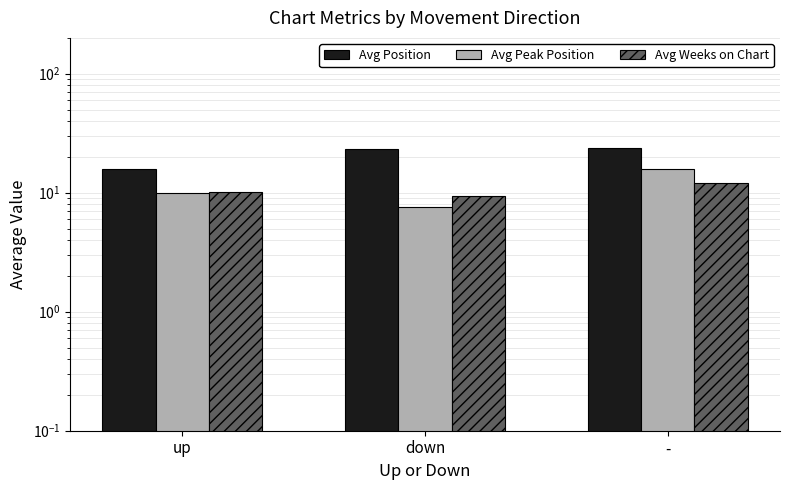

Which category has the highest value in the Avg Weeks on Chart series?

-